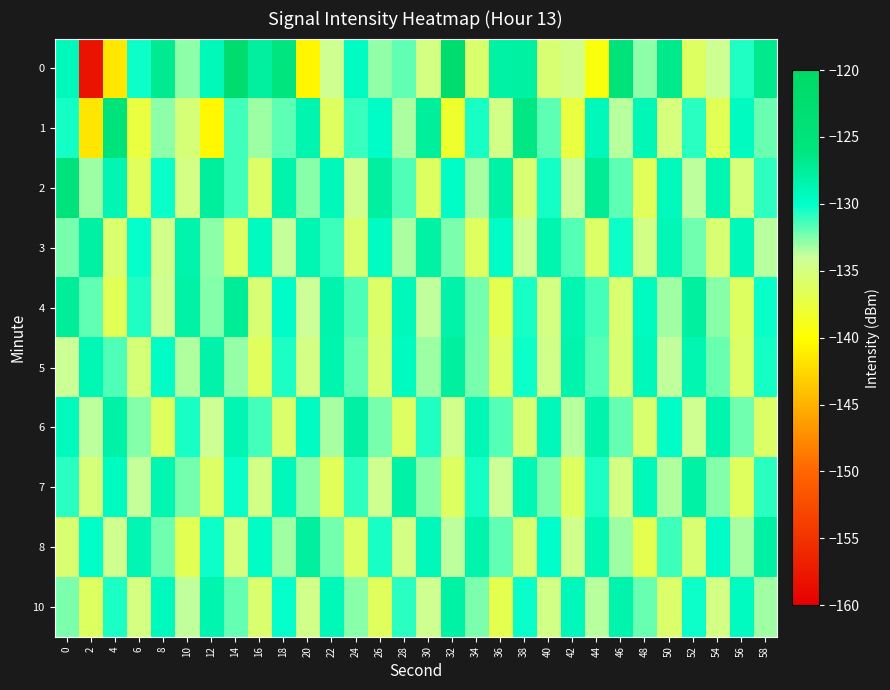

At 34, list the series in order from largest to smallest.

8, 6, 7, 1, 4, 5, 10, 2, 0, 3